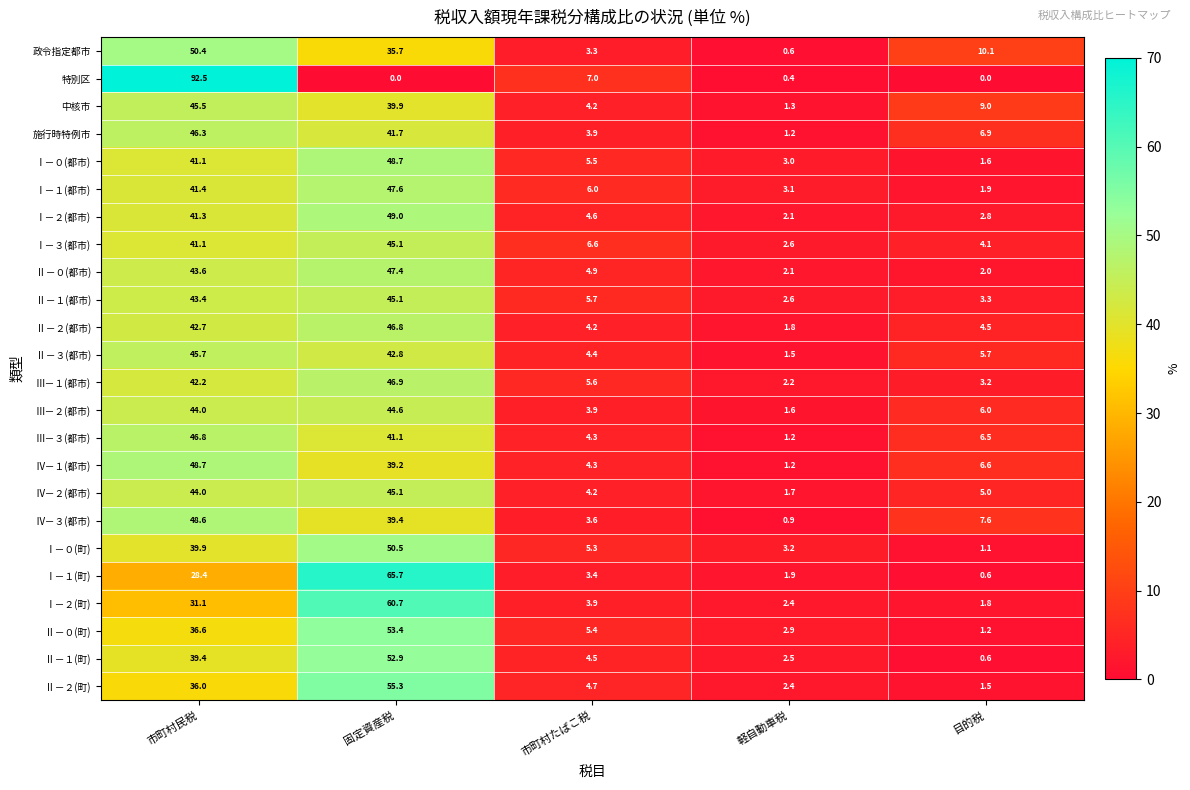

What value does the Ⅲ－２(都市) series have at 軽自動車税?

1.6